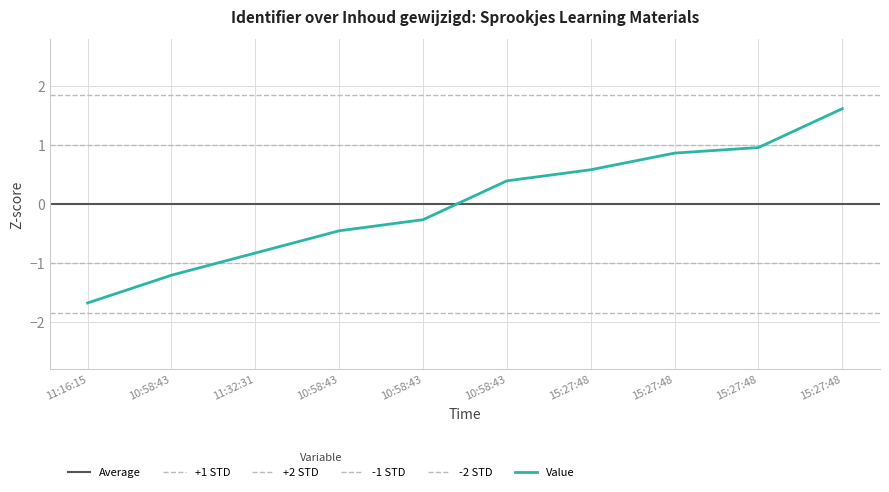

What is the minimum value shown in the chart?

-1.7